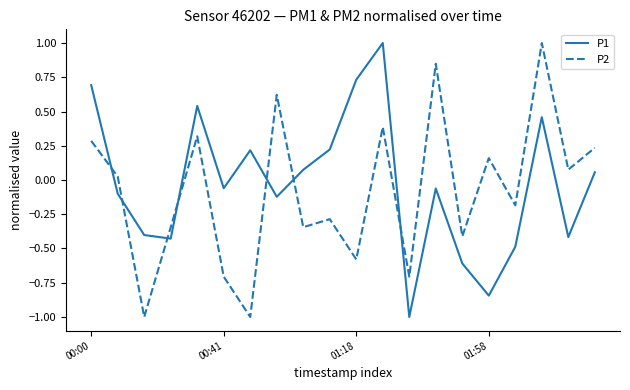

How many positive values does the P1 series have?

9